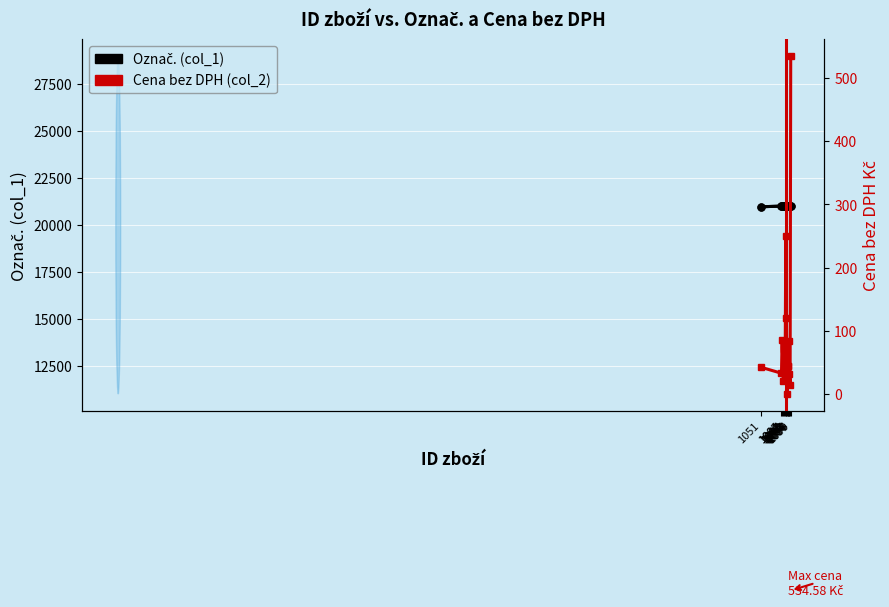

Which series has the largest total across all categories?

Označ. (col_1)